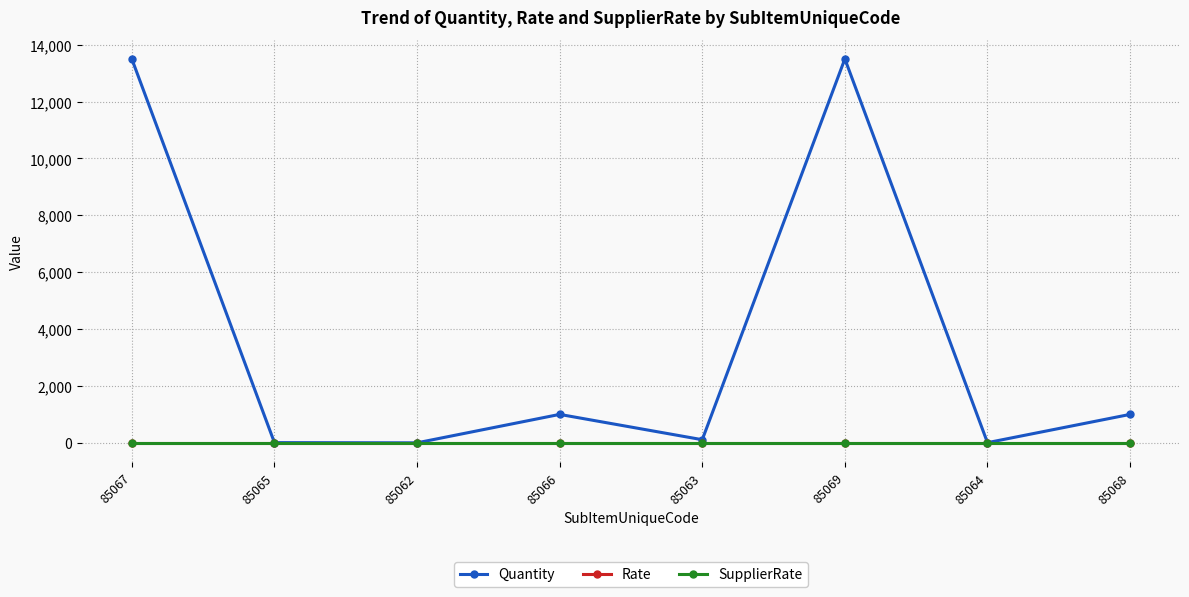

What is the total value across all series at 85067?

13500